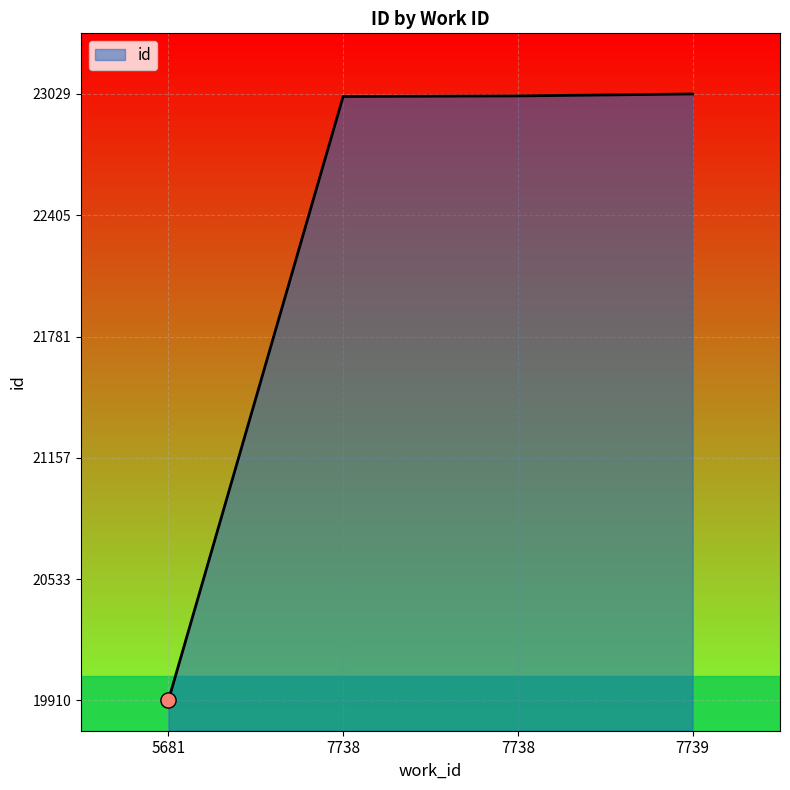

Which has a higher value, 7738 or 7739?

7739